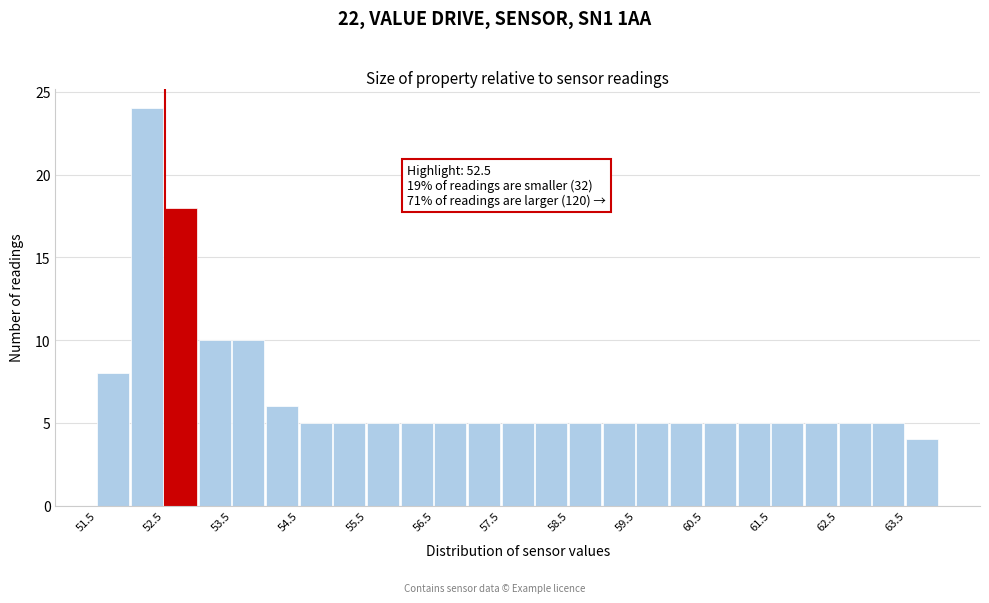

Which range on the x-axis has the tallest bar?

52.0 to 52.5